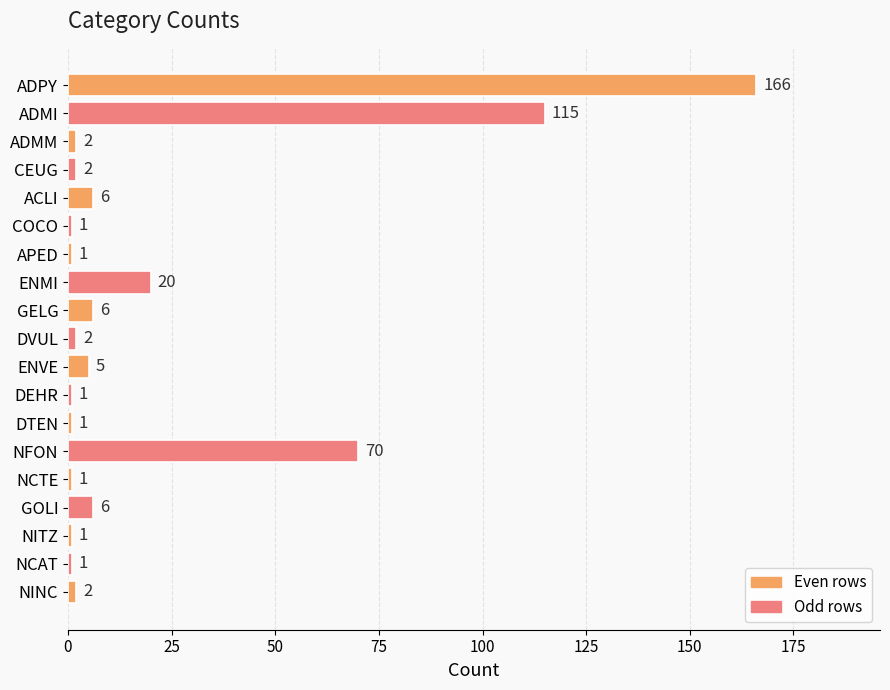

How many distinct data groups are displayed?

1